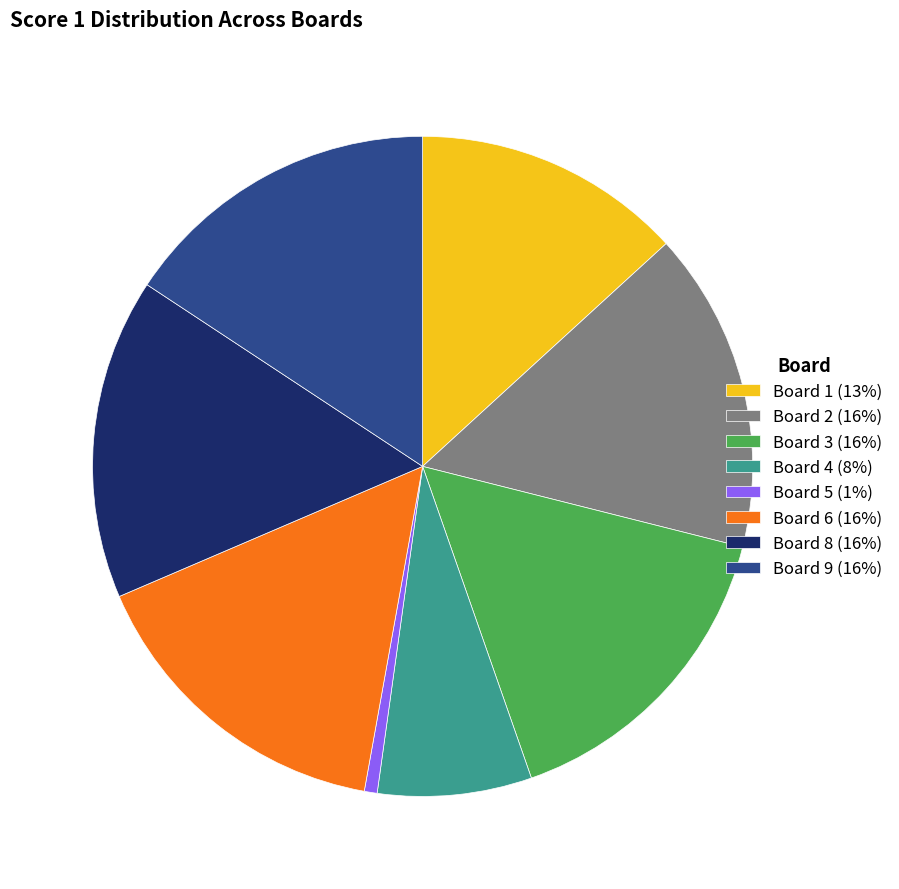

Does any single category account for the majority?

No